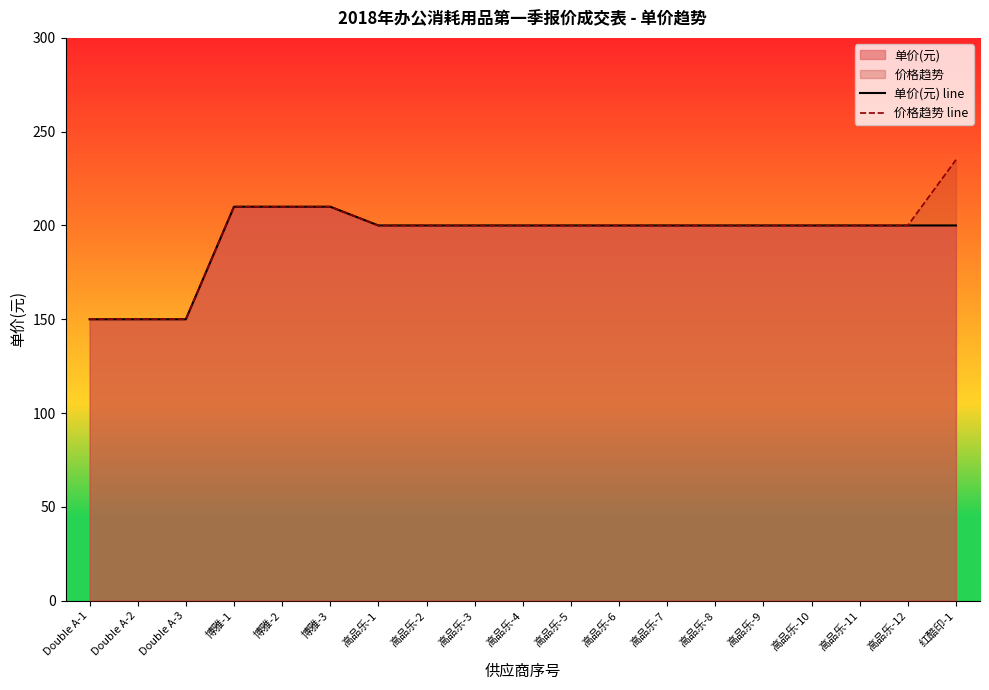

True or false: 单价(元) line and 价格趋势 line cross at least once.

False